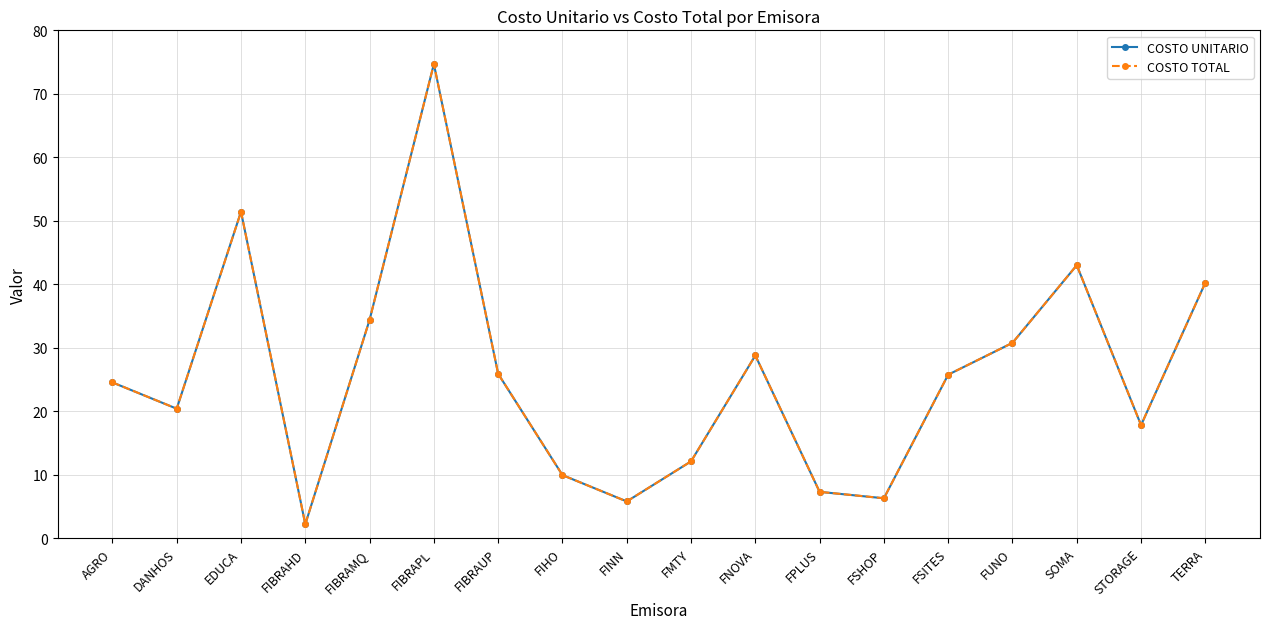

Does the chart have visible grid lines?

Yes